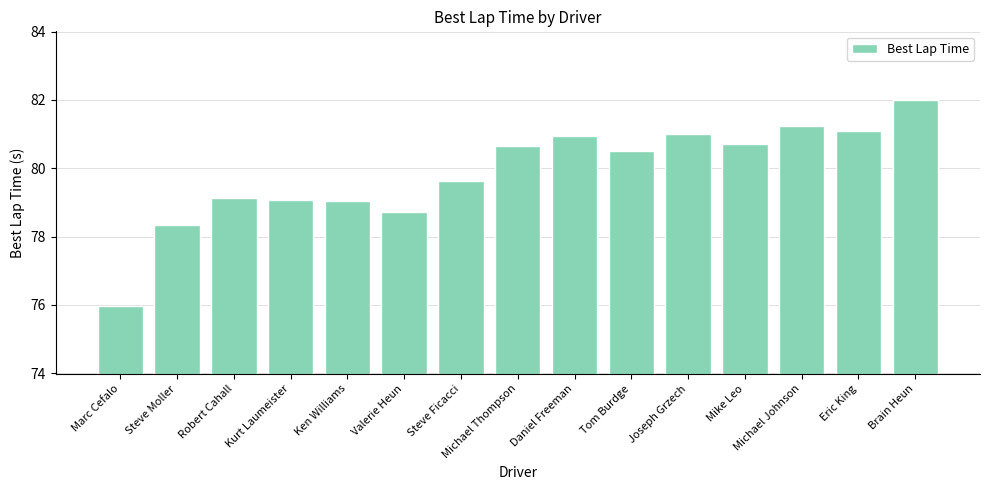

What is the value of the 1st bar from the left?

76.0